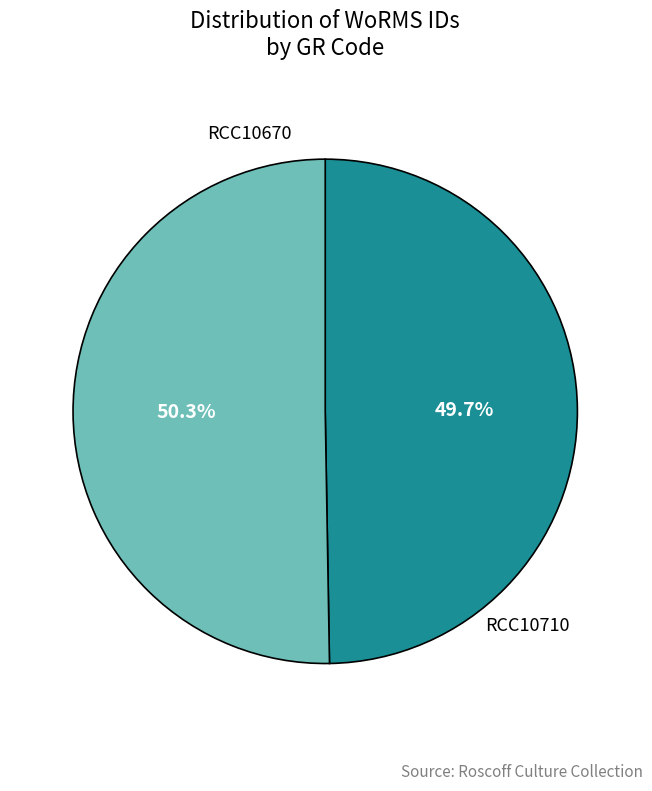

Does any single category account for the majority?

Yes